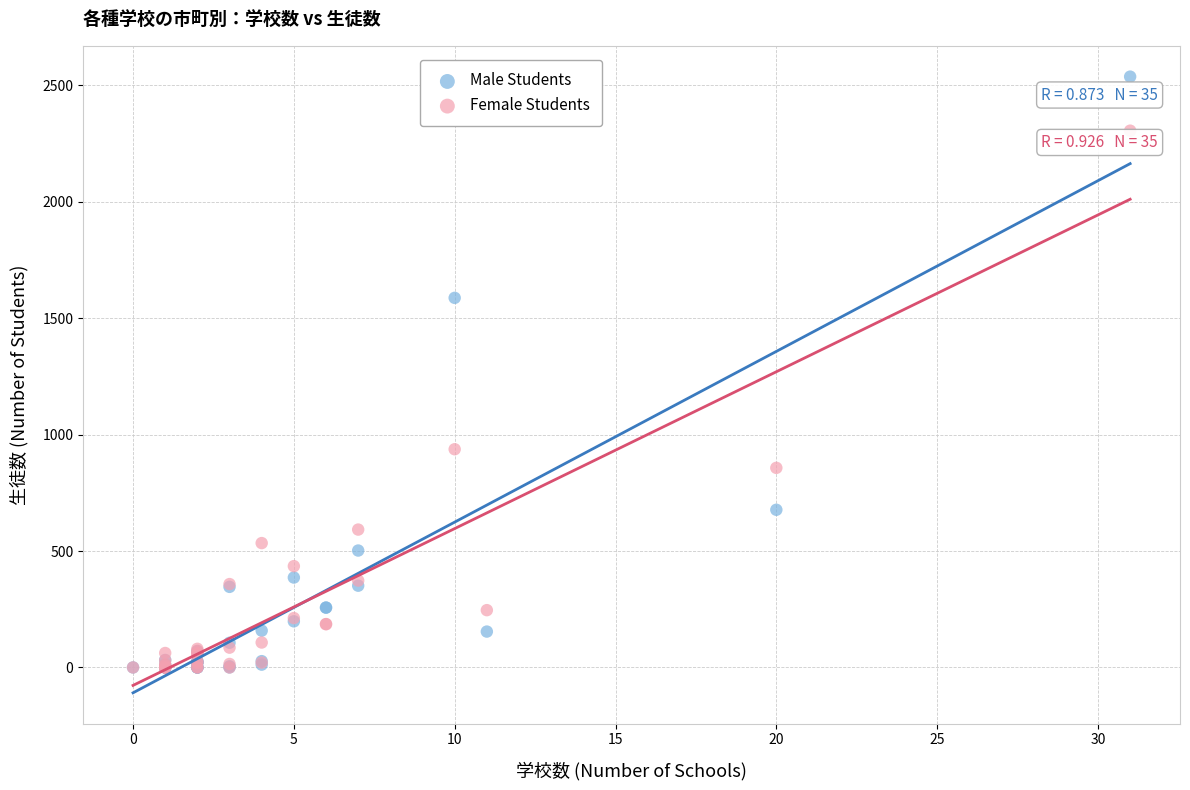

In the Female Students series, what Y value is closest to 1152?

937